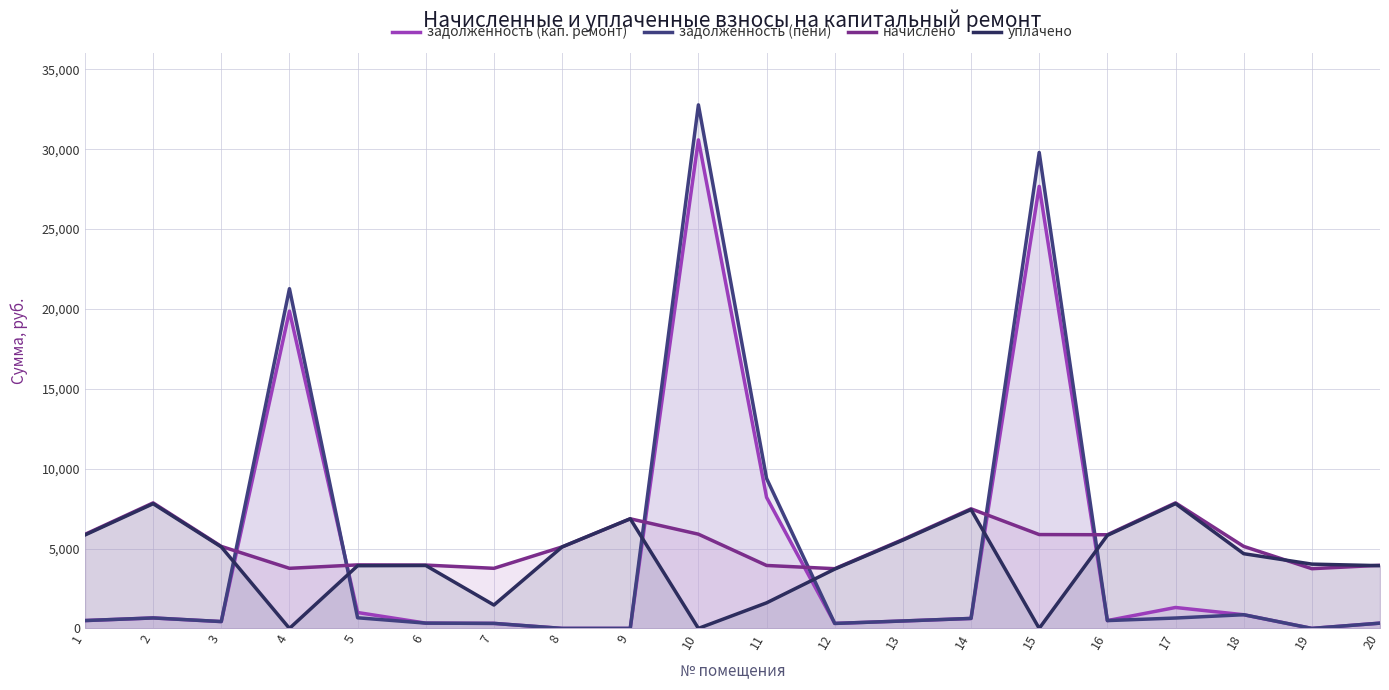

The value of уплачено at 1 is 5848.0. True or false?

True